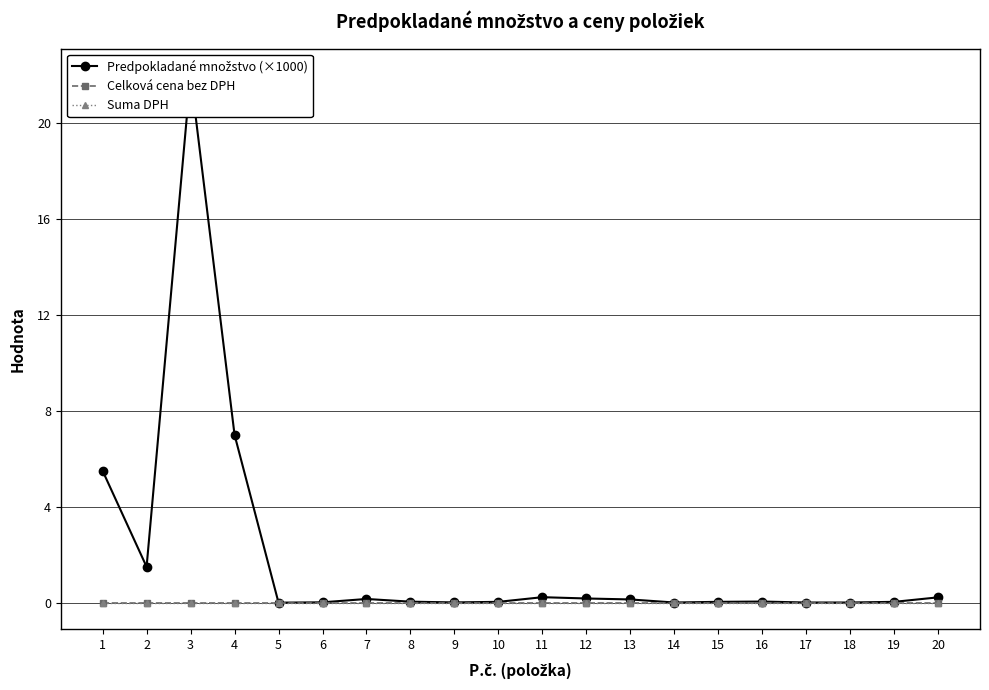

How many data points does each series have?

20